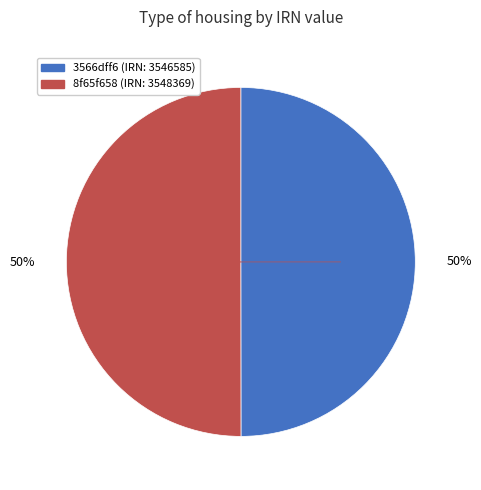

To the nearest percent, what is the average slice percentage?

50%